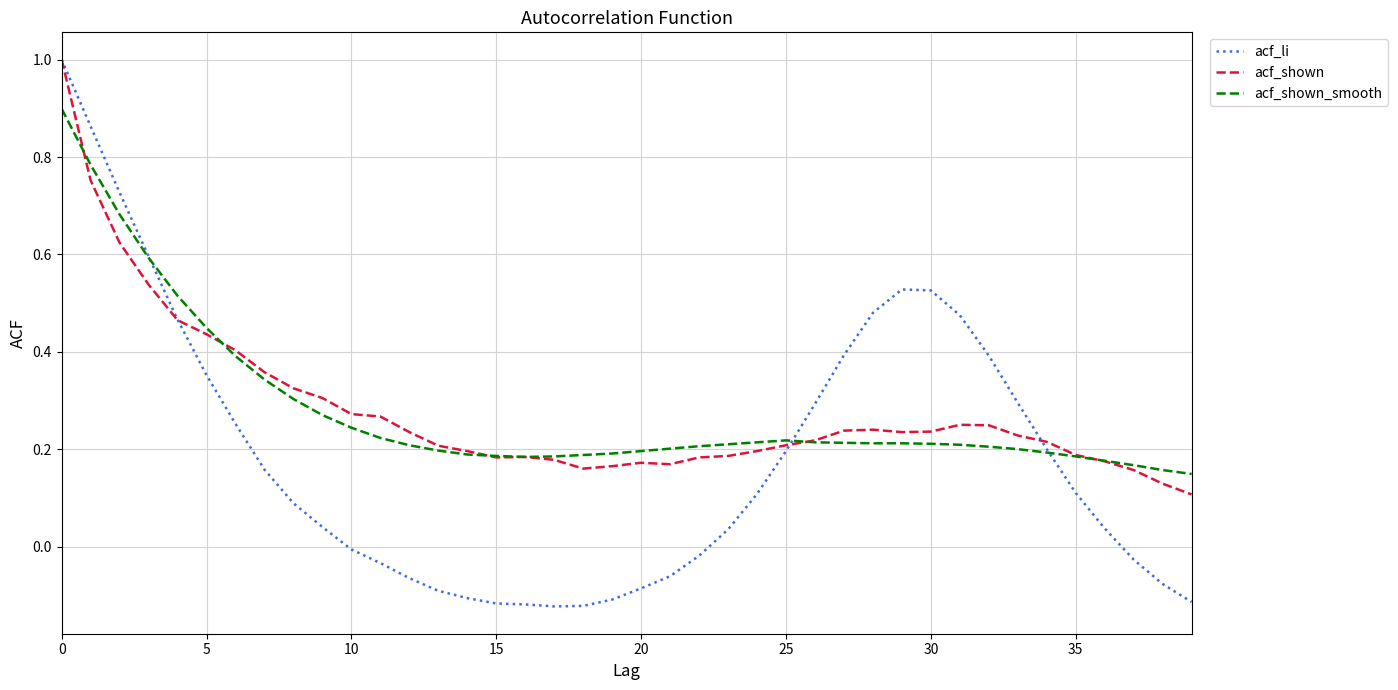

What is the maximum value shown in the chart?

1.0